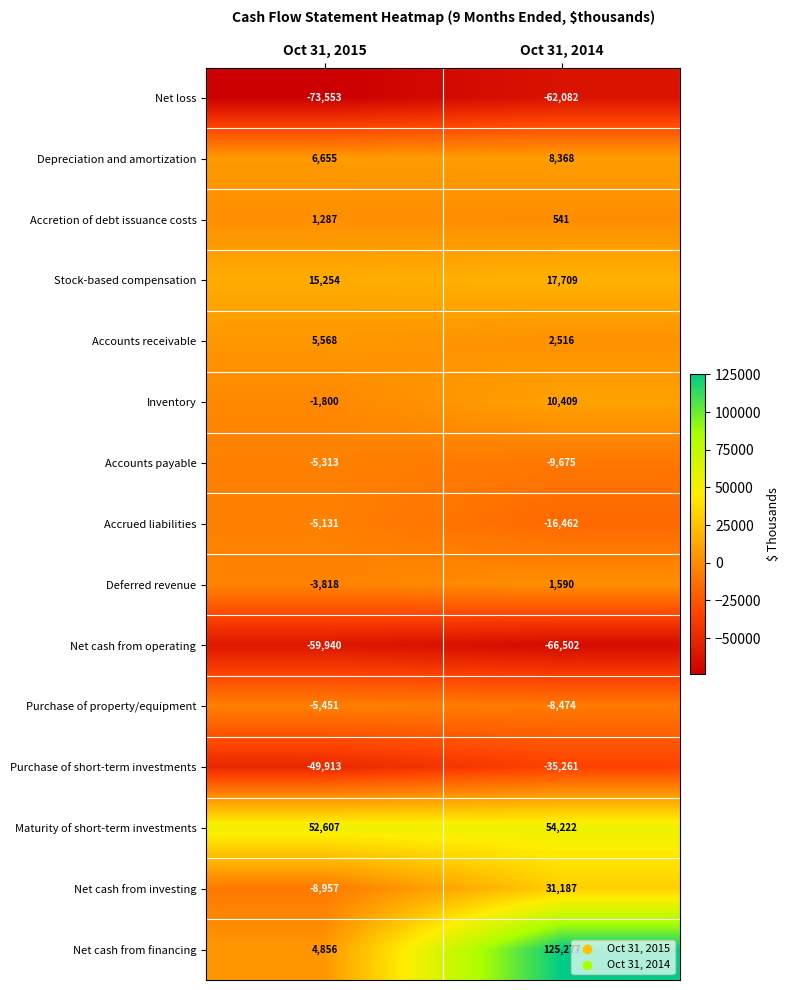

Count the number of data series in this chart.

15